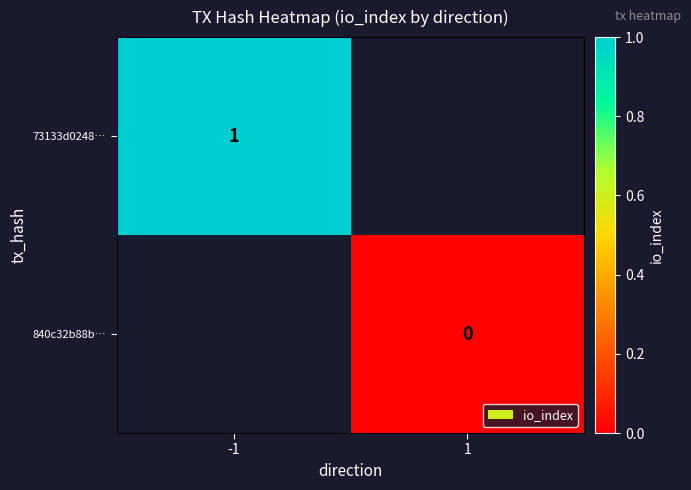

Is it true that 73133d0248… equals 1 at -1?

True